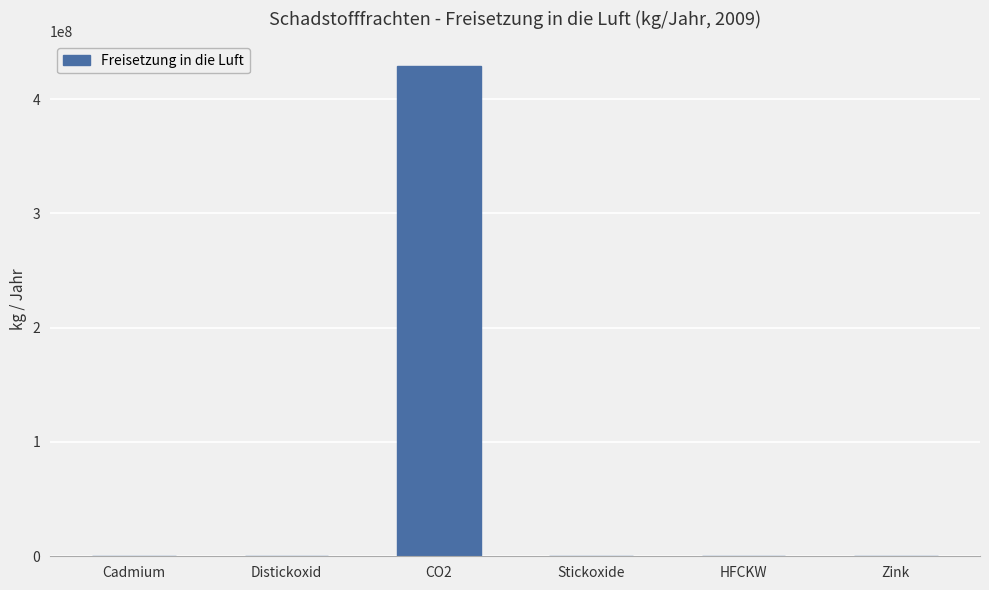

What is the greatest value displayed?

429000000